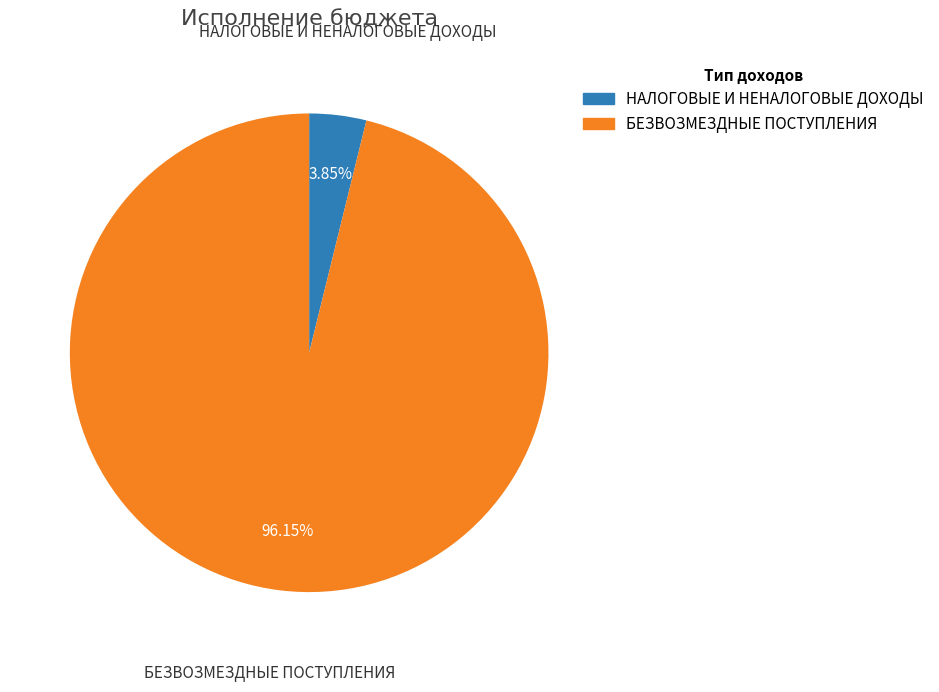

What percentage is NOT represented by НАЛОГОВЫЕ И НЕНАЛОГОВЫЕ ДОХОДЫ?

96.2%